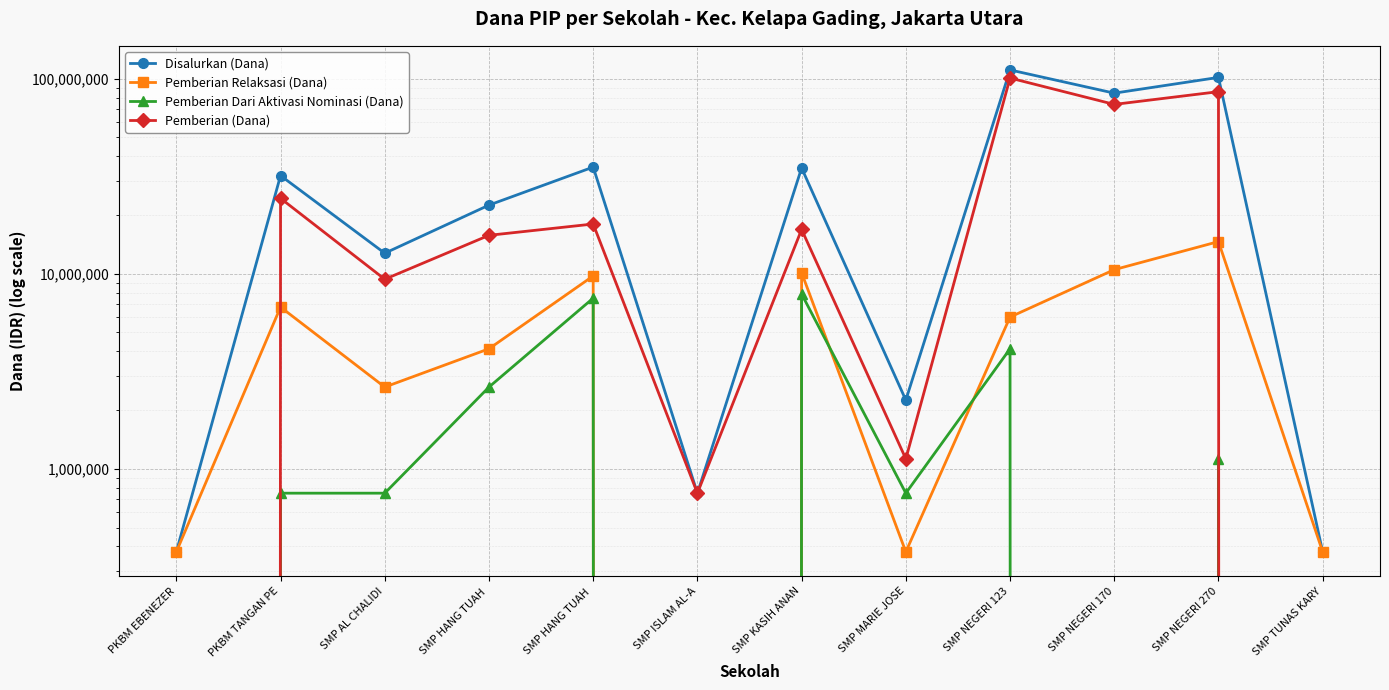

What is the difference between the highest and lowest values at PKBM EBENEZER?

375000